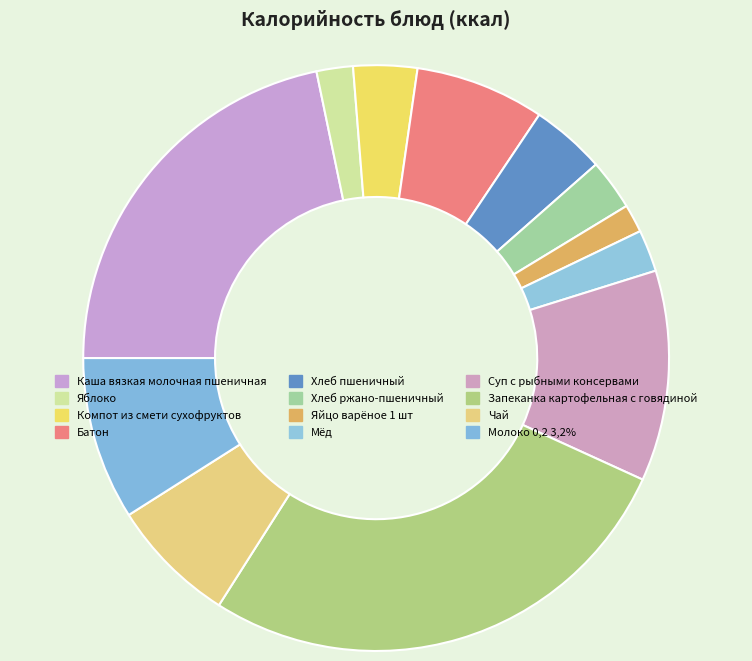

How many slices are in this pie chart?

12